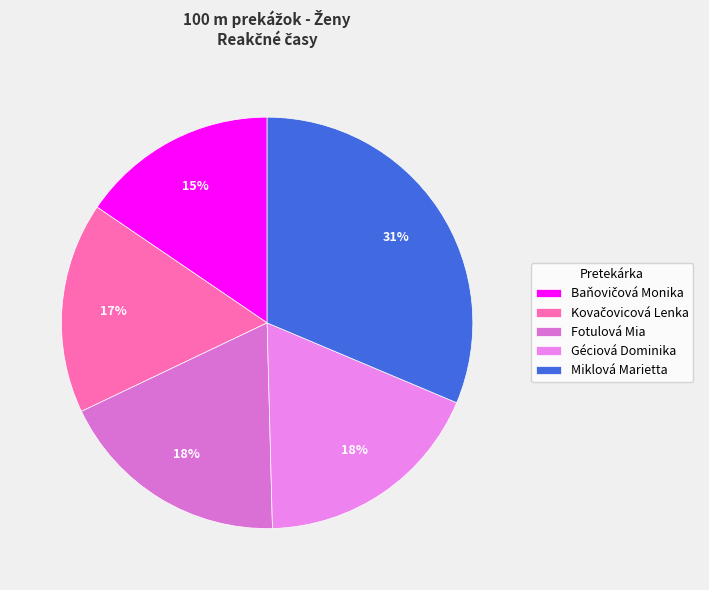

How many slices are in this pie chart?

5